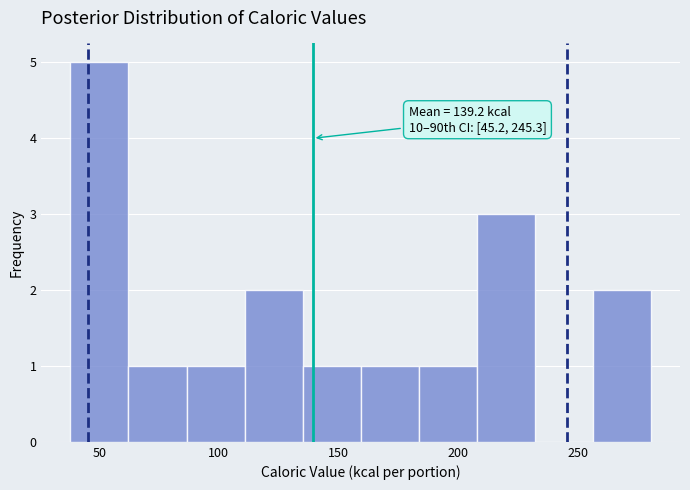

Over which range of the x-axis is the bar tallest?

40 to 60